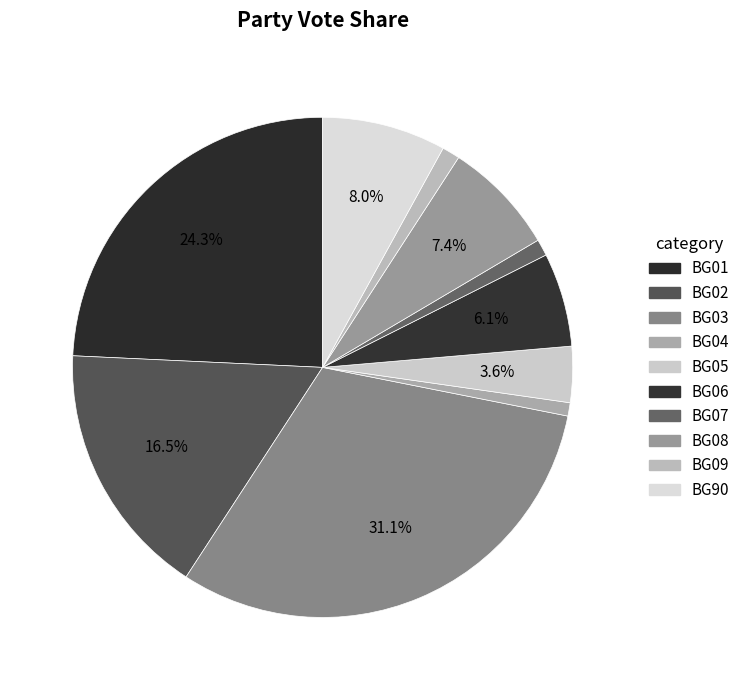

How many slices are in this pie chart?

10